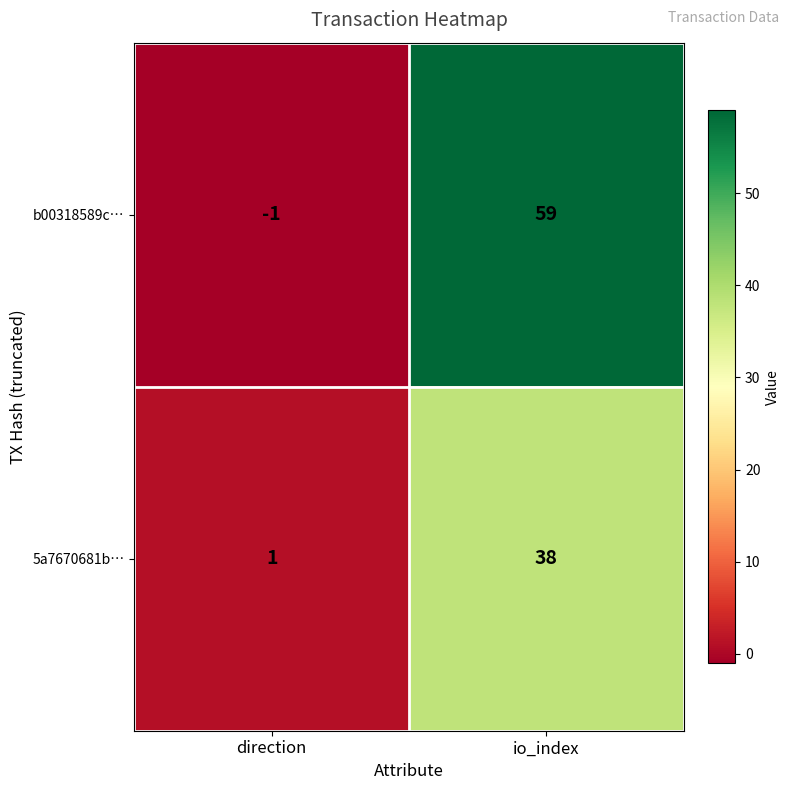

What is the difference between the maximum and minimum values in the b00318589c… series?

60